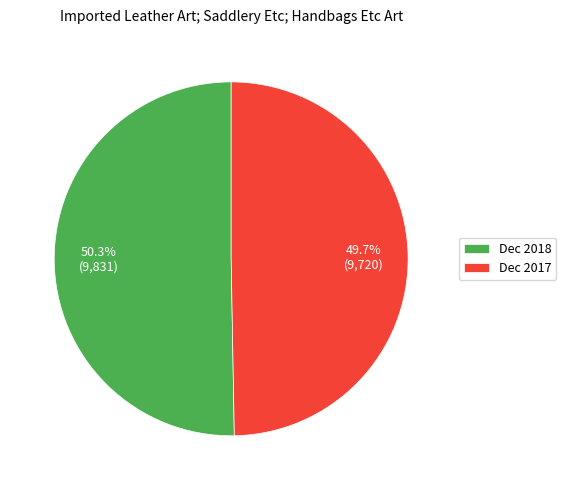

What percentage is NOT represented by Dec 2018?

49.7%